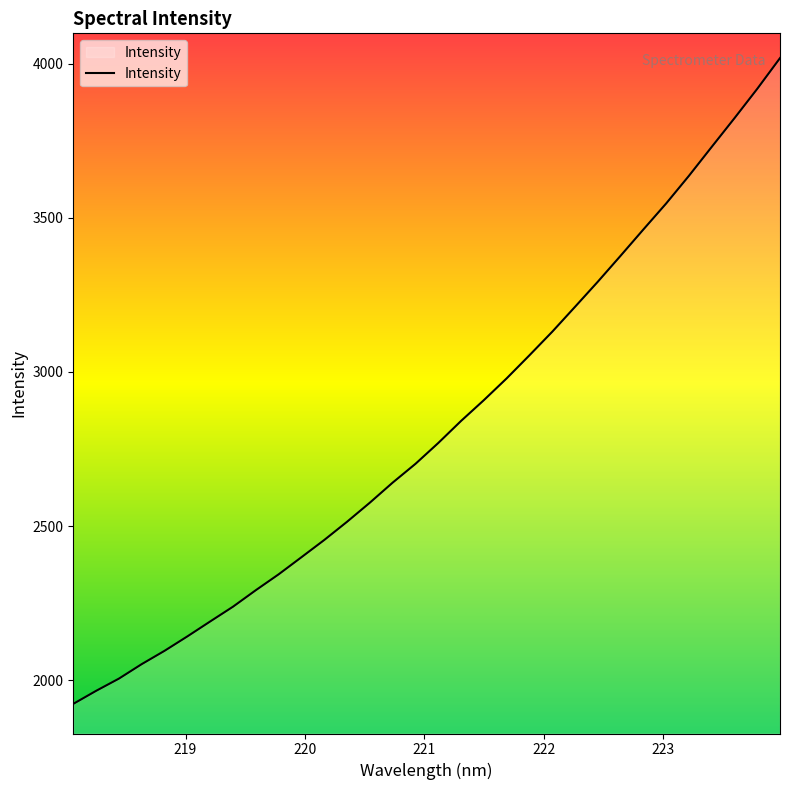

What is the difference between the maximum and minimum values?

2095.6